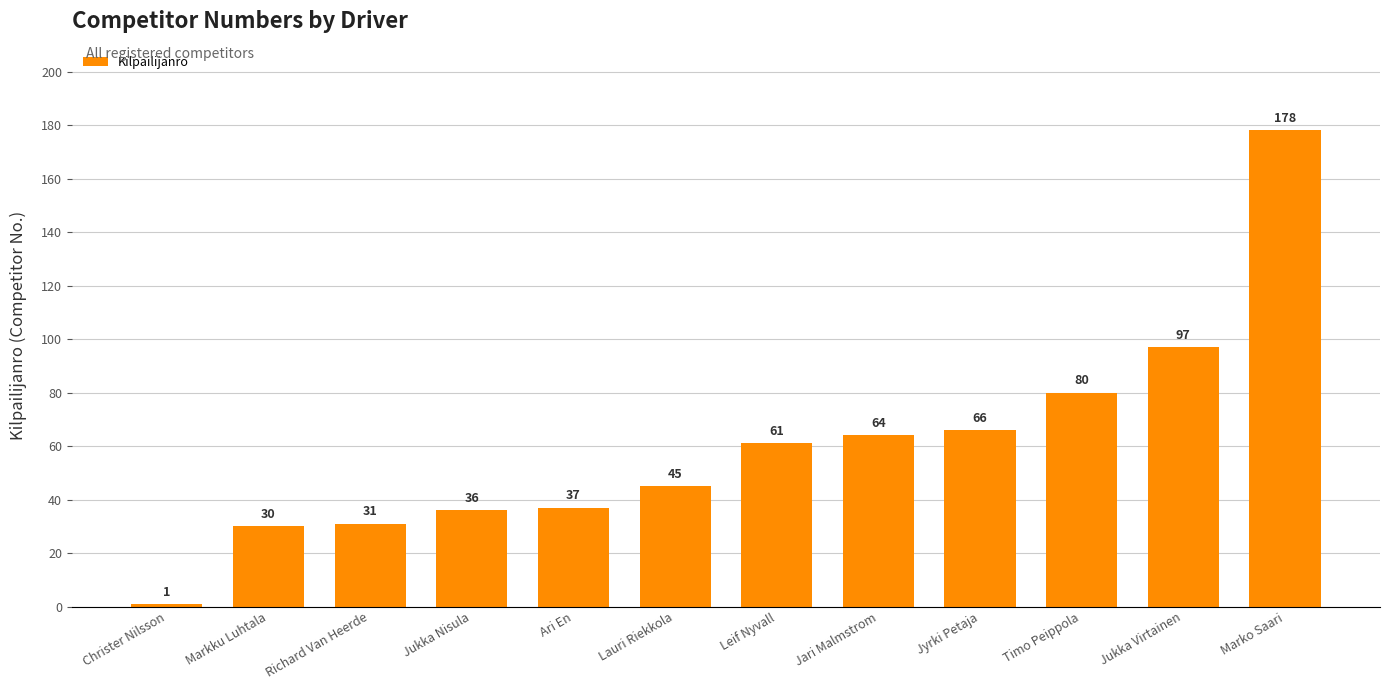

What is the label of the 5th bar from the right?

Jari Malmstrom